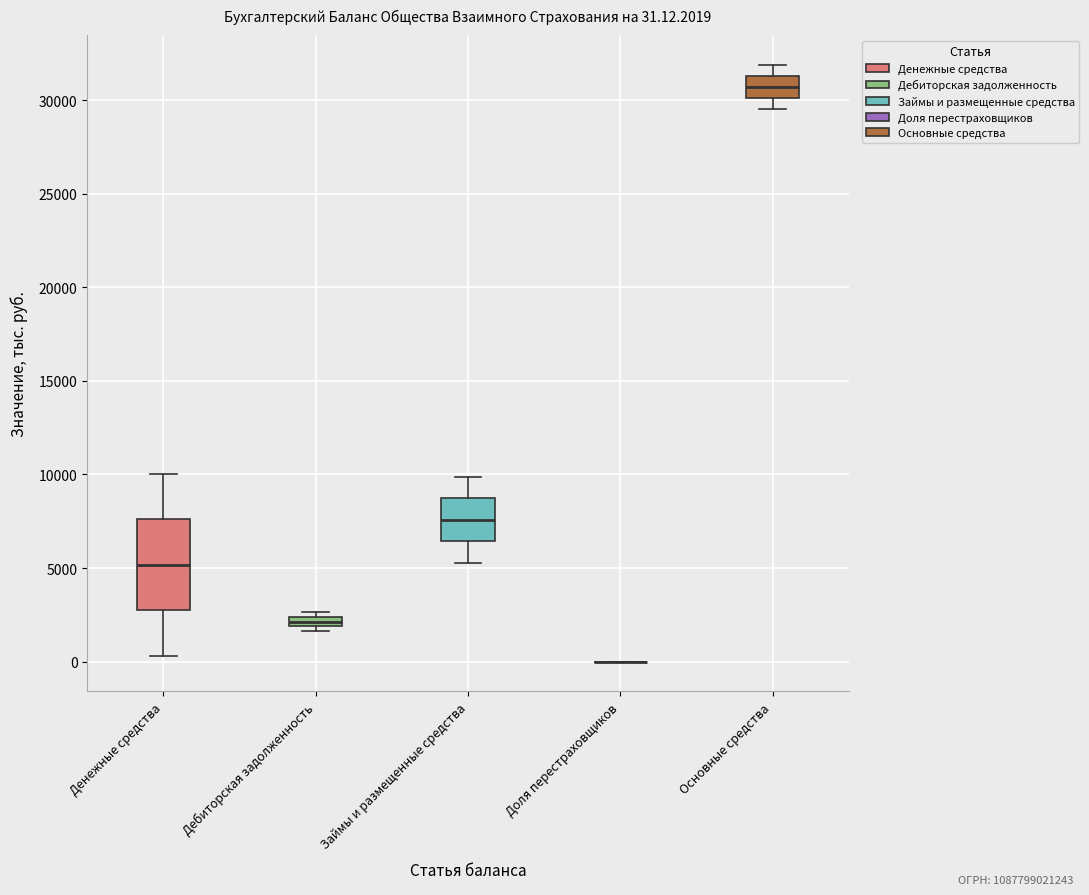

Which box is the tallest, from its lower edge to its upper edge?

Денежные средства